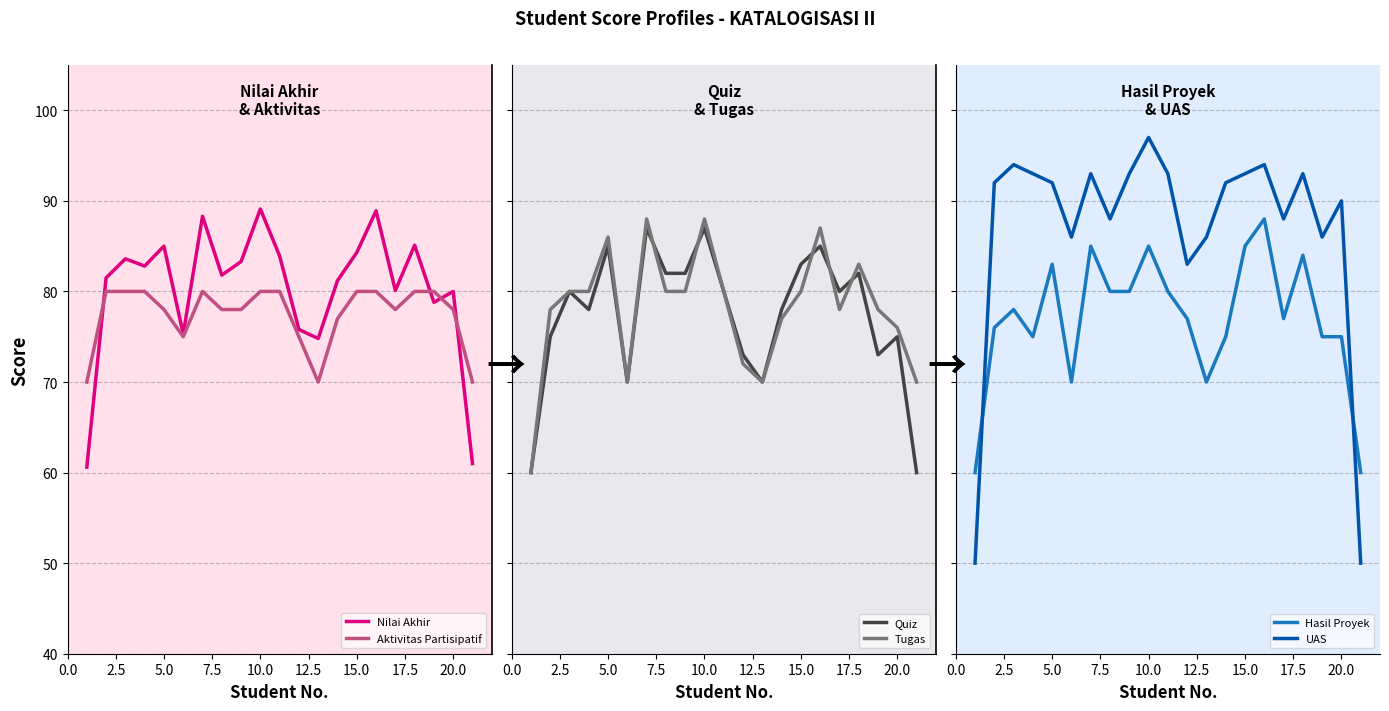

The value of Aktivitas Partisipatif at 10.0 is 133.8. True or false?

False